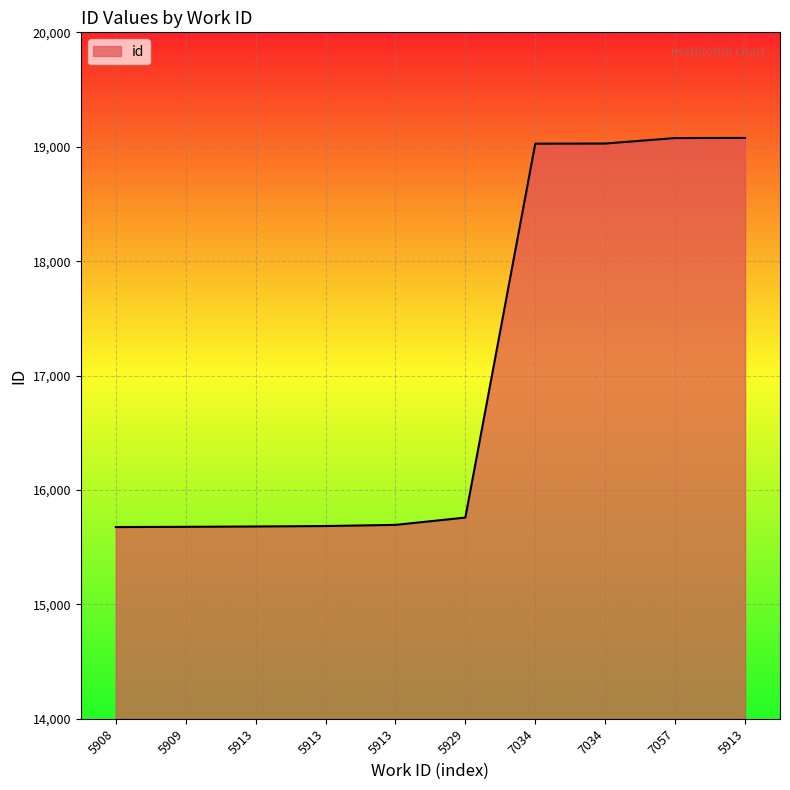

Count the number of categories in the chart.

10